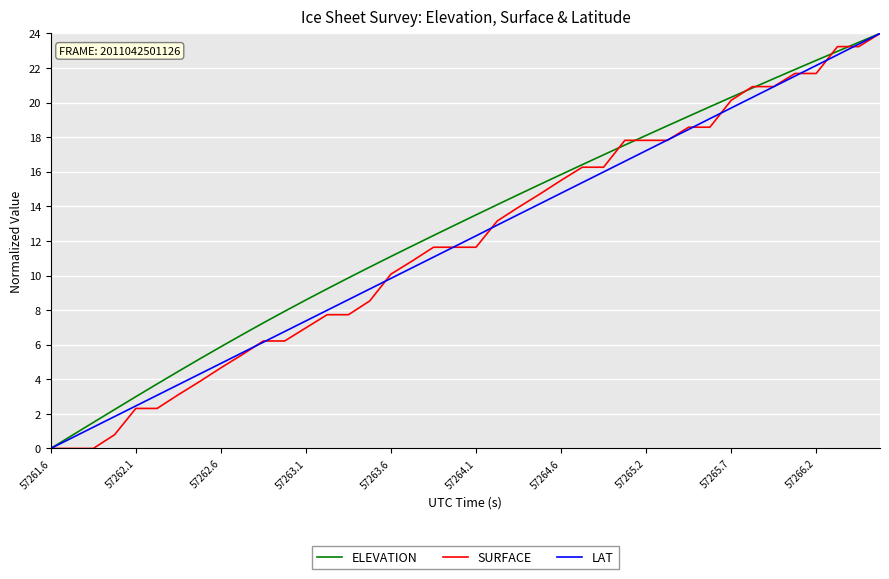

At which label does LAT first exceed 12?

57264.1